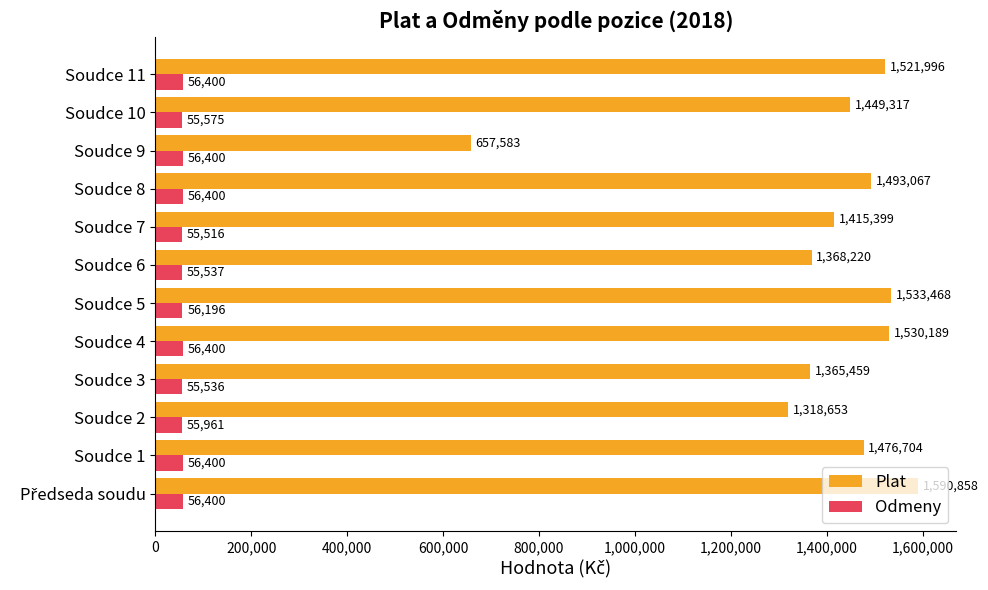

Where is Plat nearest to the value 1124220?

Soudce 2